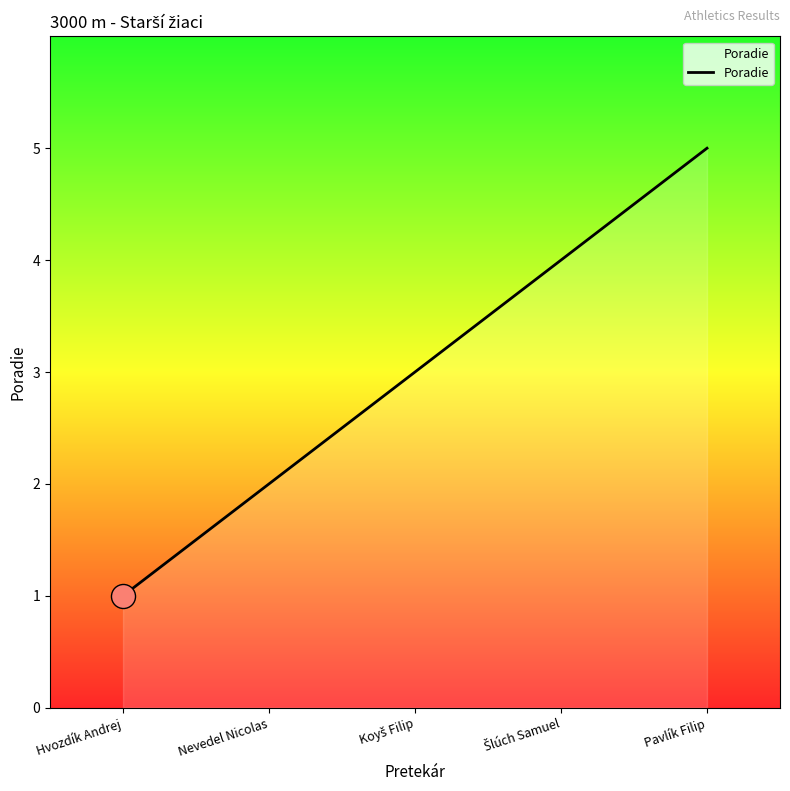

Between Hvozdík Andrej and Nevedel Nicolas, which is larger?

Nevedel Nicolas